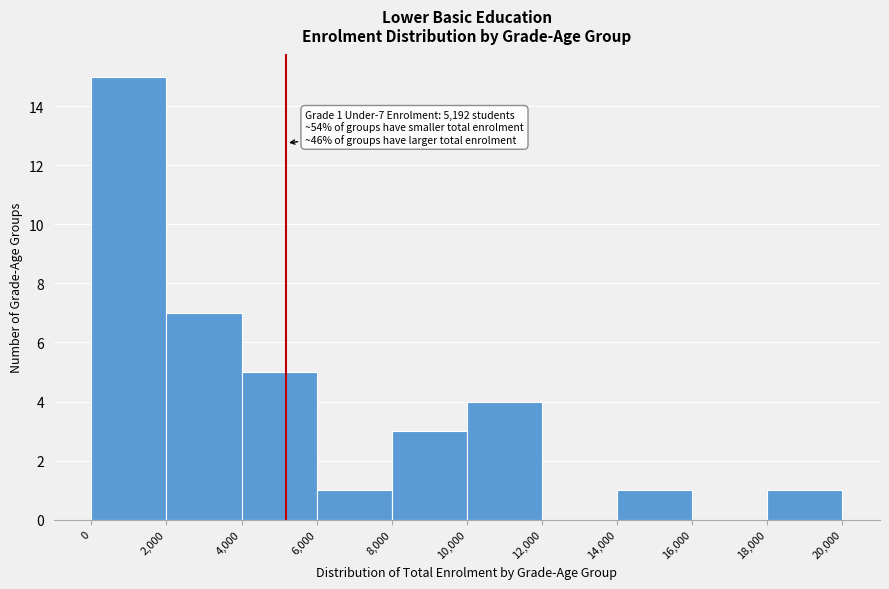

Over which range of the x-axis is the bar tallest?

0 to 2,000